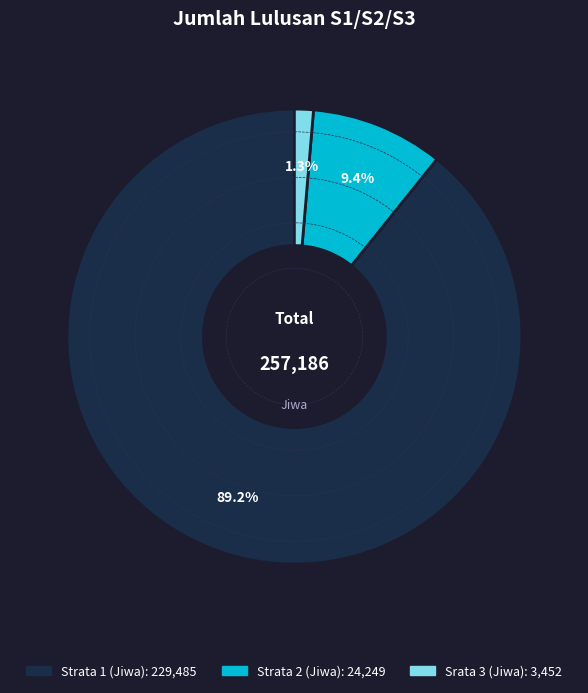

How many slices are in this pie chart?

3